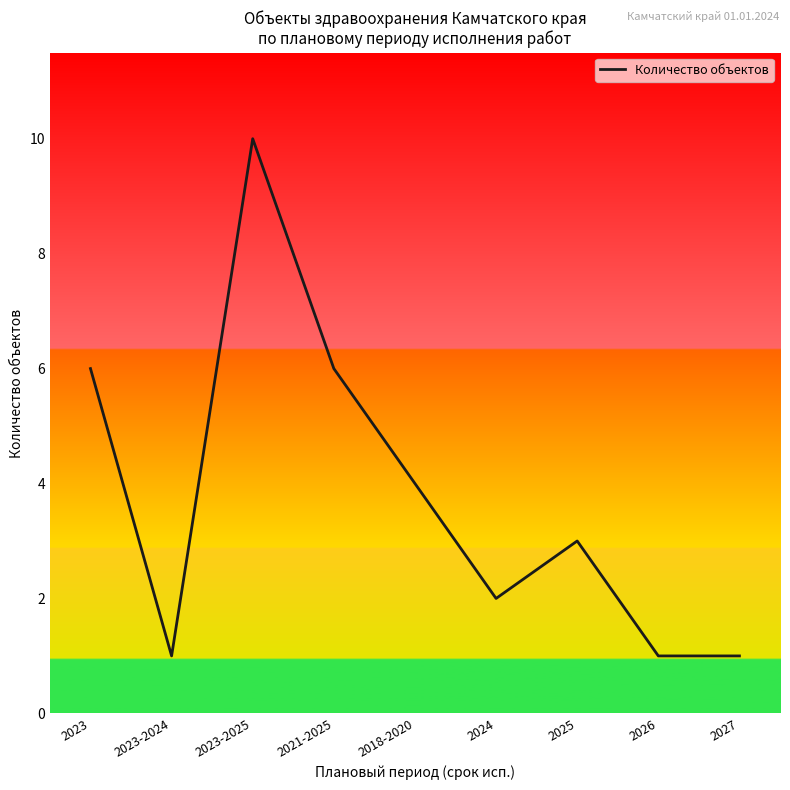

Reading left to right, extract all data points from this chart.

6	1	10	6	4	2	3	1	1